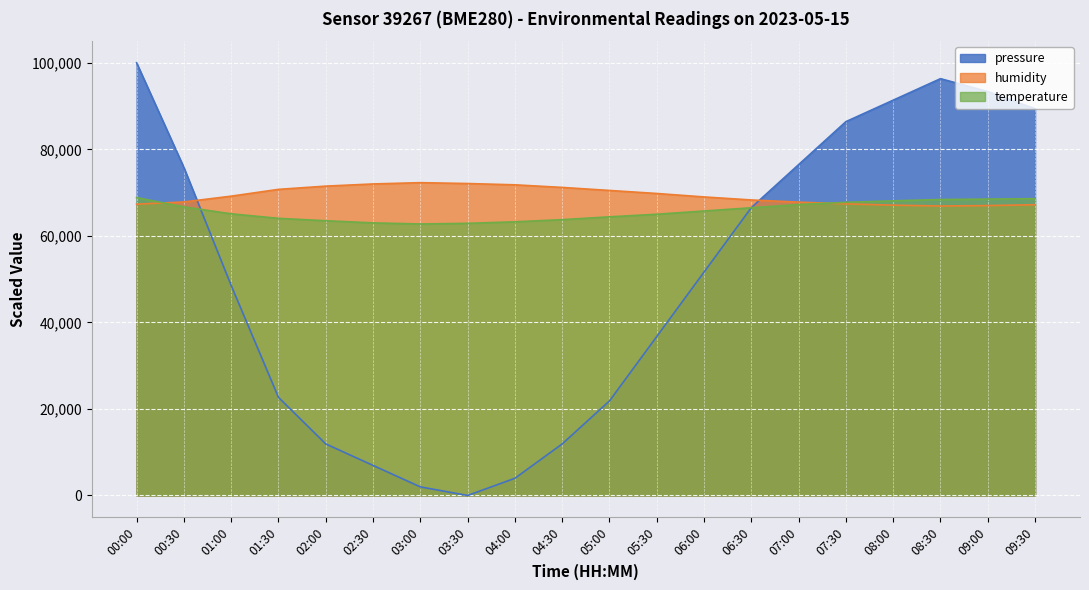

True or false: temperature has more than 0 points higher than both neighbors.

False